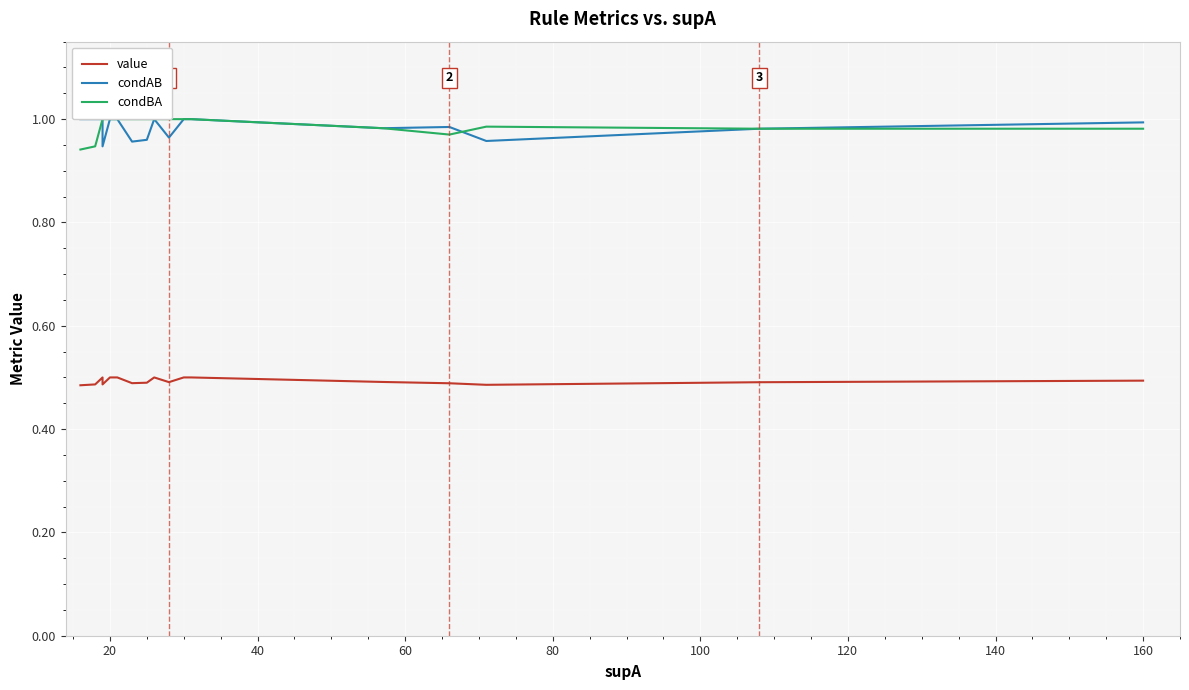

True or false: condAB and value cross at least once.

False